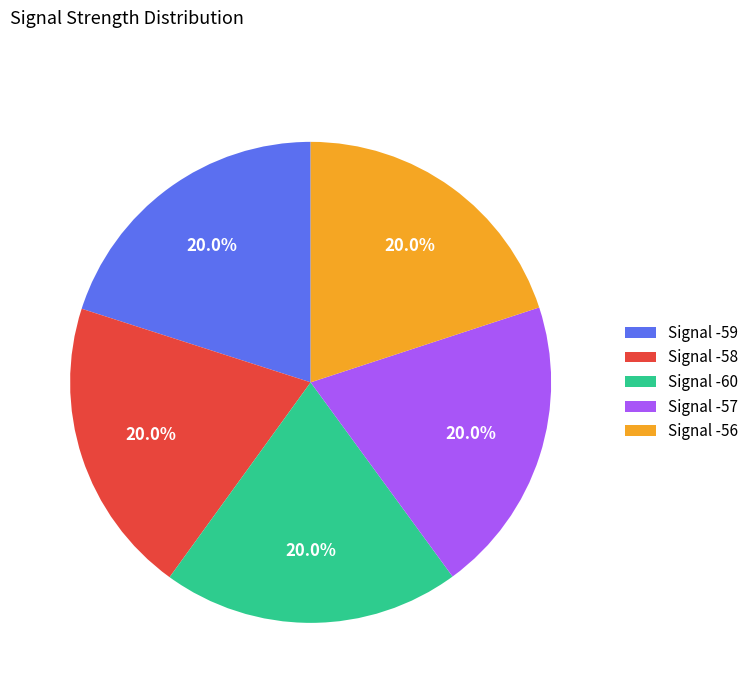

What is the ratio of the value at Signal -60 to the value at Signal -56?

1.0